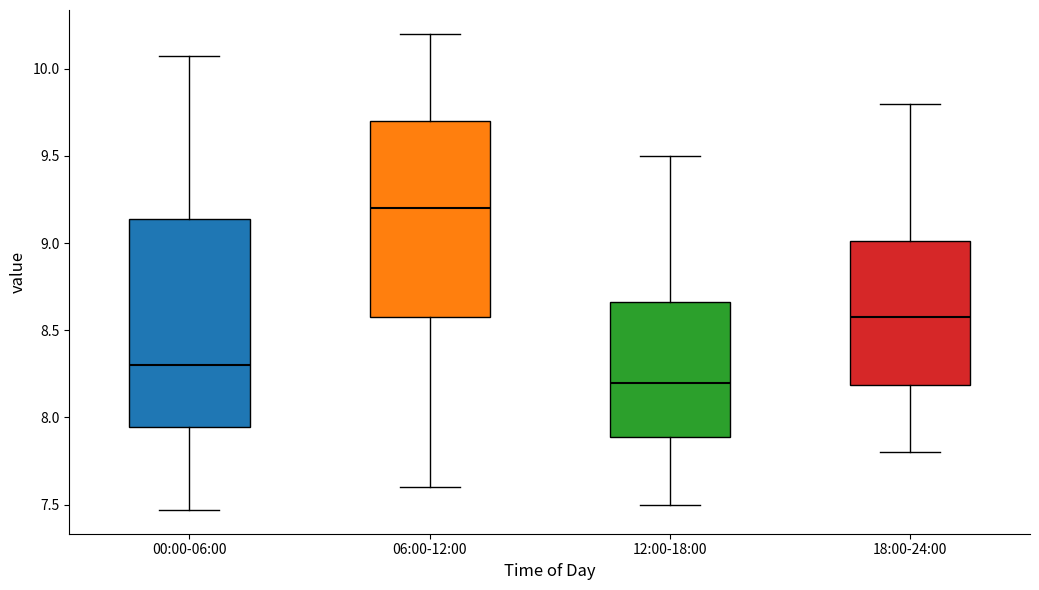

Reading left to right, read every box against the y-axis: the position of its median line, the range the box covers, and the ends of its whiskers. The values are not printed on the chart, so give them approximately, as read against the axis.

00:00-06:00: median 8.30, box 7.95 to 9.15, whiskers 7.45 to 10.05
06:00-12:00: median 9.20, box 8.60 to 9.70, whiskers 7.60 to 10.20
12:00-18:00: median 8.20, box 7.90 to 8.65, whiskers 7.50 to 9.50
18:00-24:00: median 8.60, box 8.20 to 9.00, whiskers 7.80 to 9.80